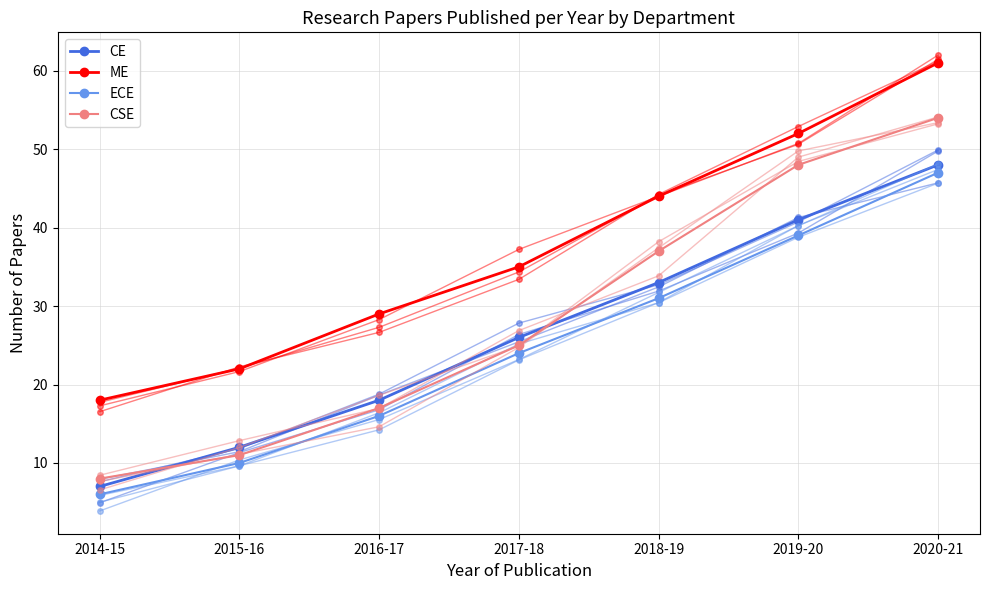

What is the difference between the ME values at 2018-19 and 2014-15?

26